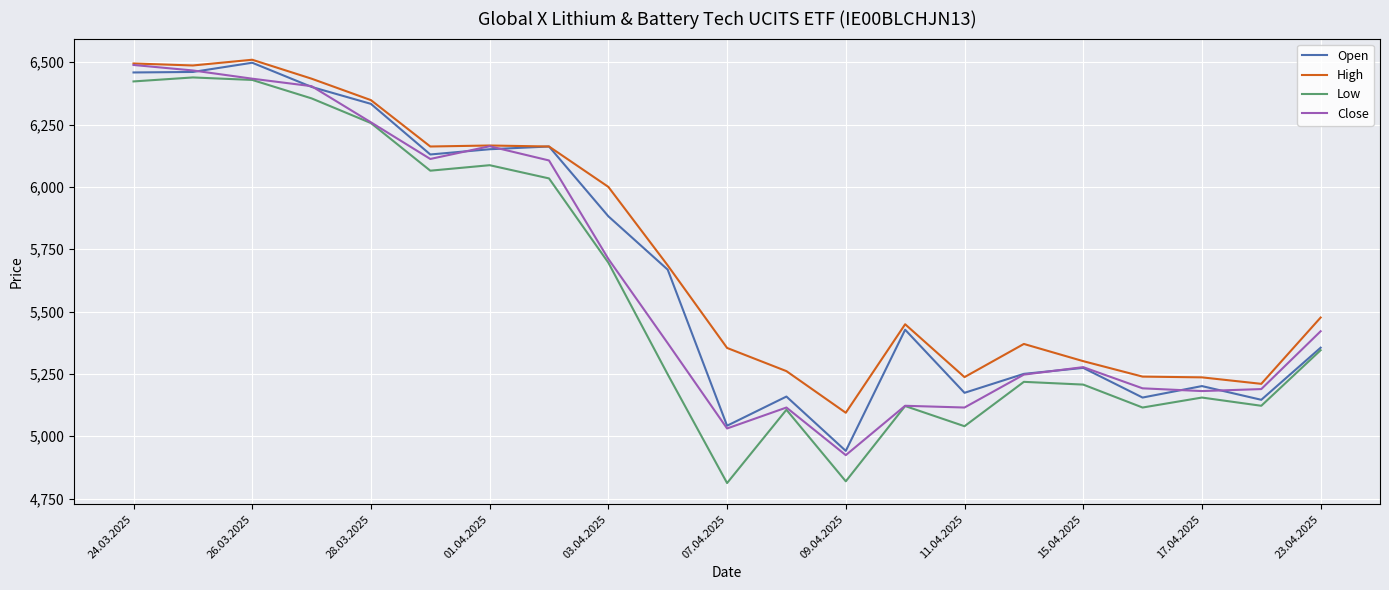

What is the lowest value of the Open series?

4941